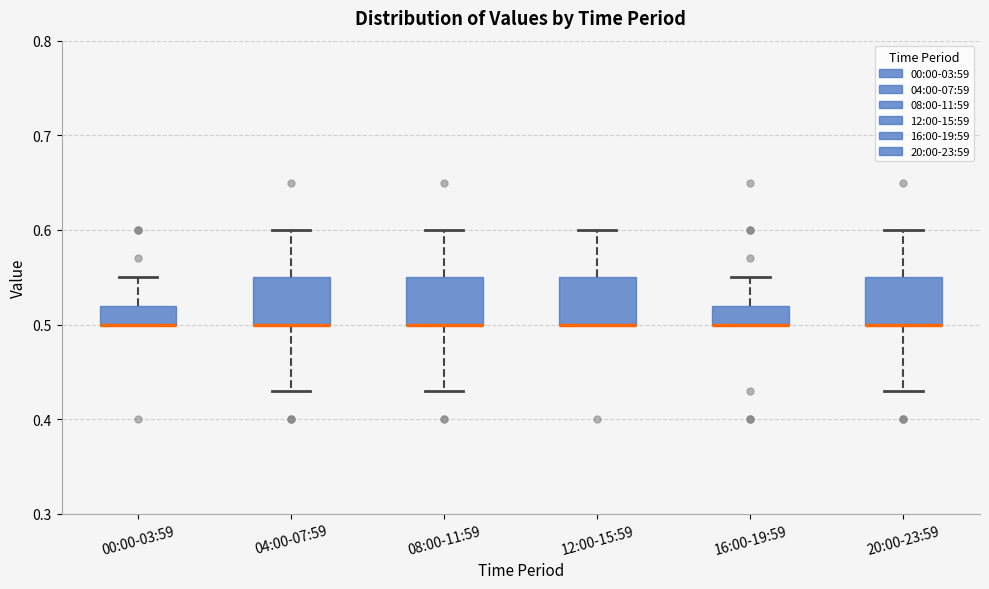

Where does the upper whisker of the box for 00:00-03:59 end on the y-axis? The values are not printed on the chart, so give them approximately, as read against the axis.

0.55